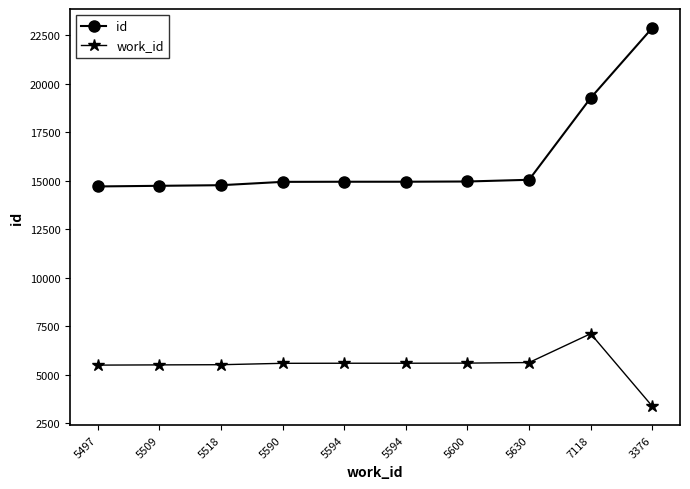

List the series in order of their peak value, highest first.

id, work_id